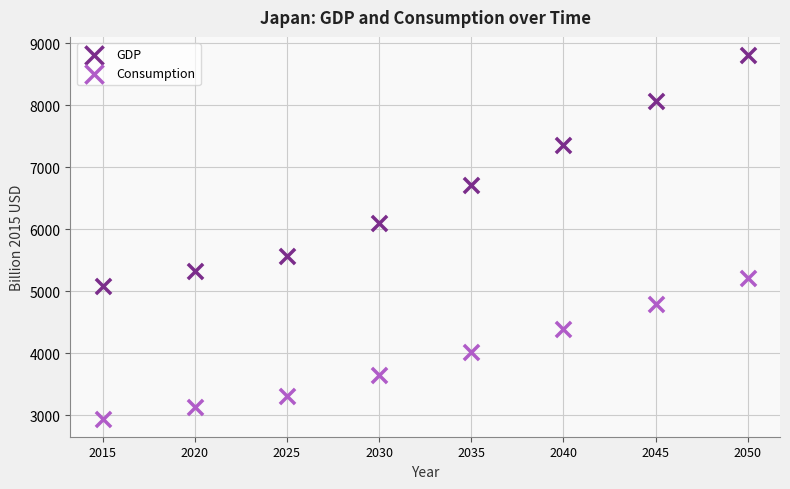

Which series reaches the maximum Y coordinate?

GDP